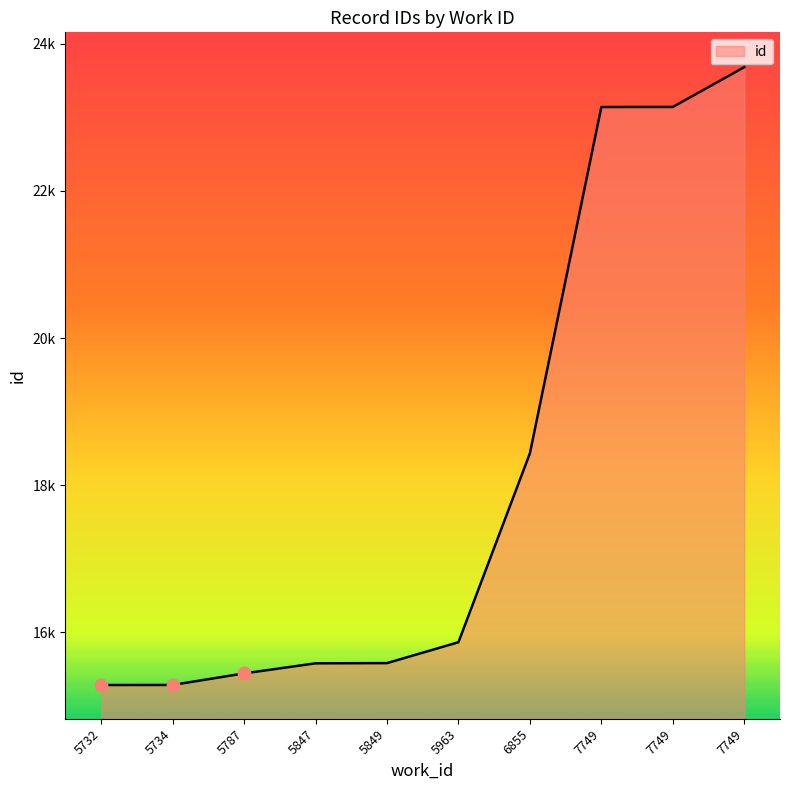

Between 5734 and 5847, which is larger?

5847